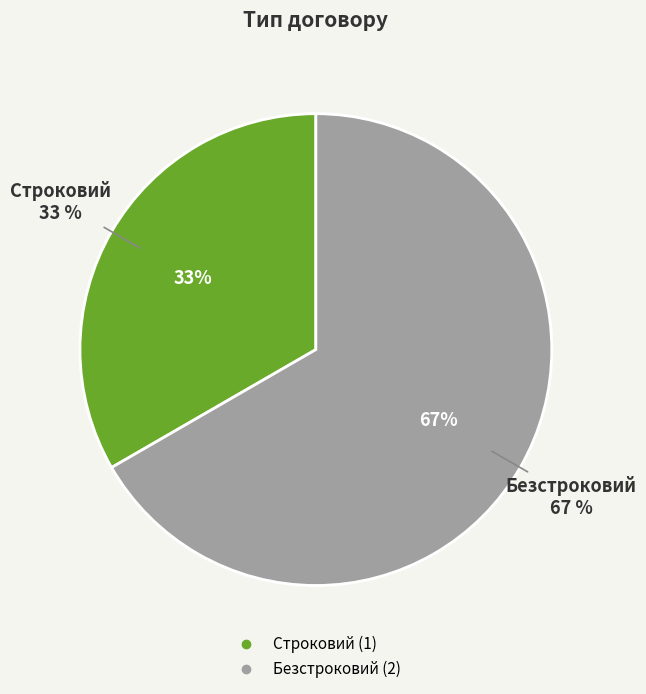

Which slice is the largest?

Безстроковий